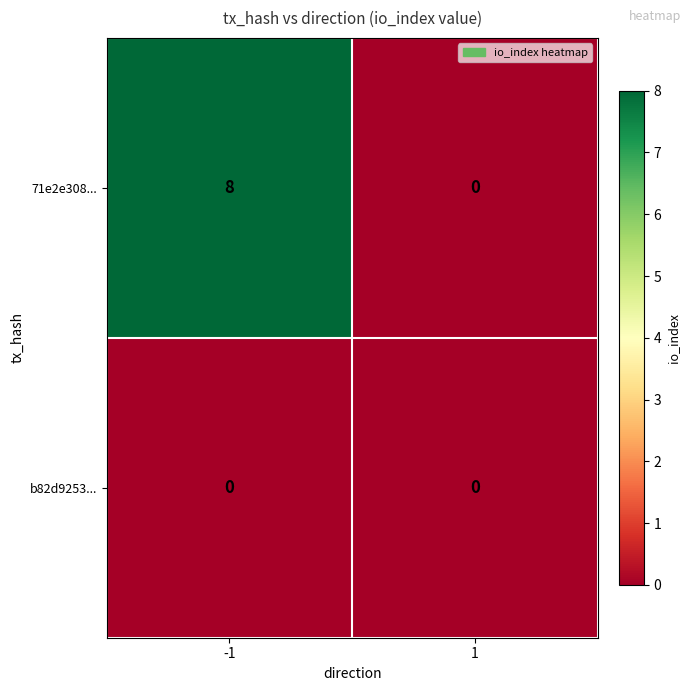

At -1, list the series in order from largest to smallest.

71e2e308..., b82d9253...